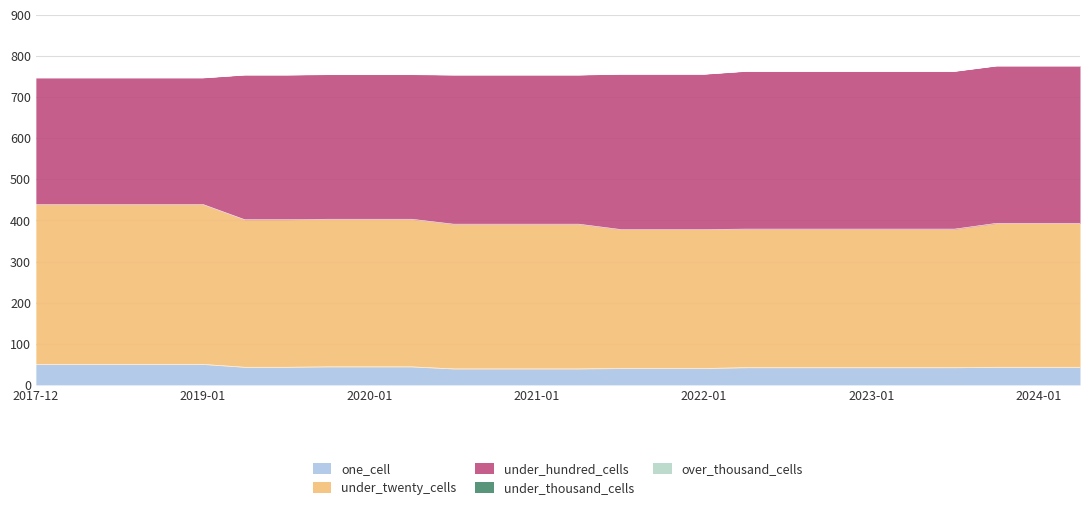

What is the label of the 7th point from the left?

2019-07-01